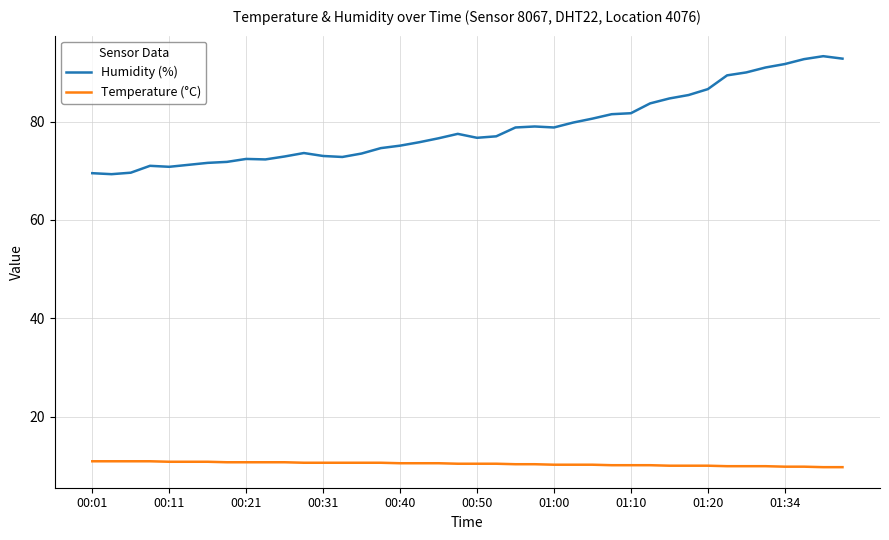

What is the average value of the Temperature (°C) series?

10.4